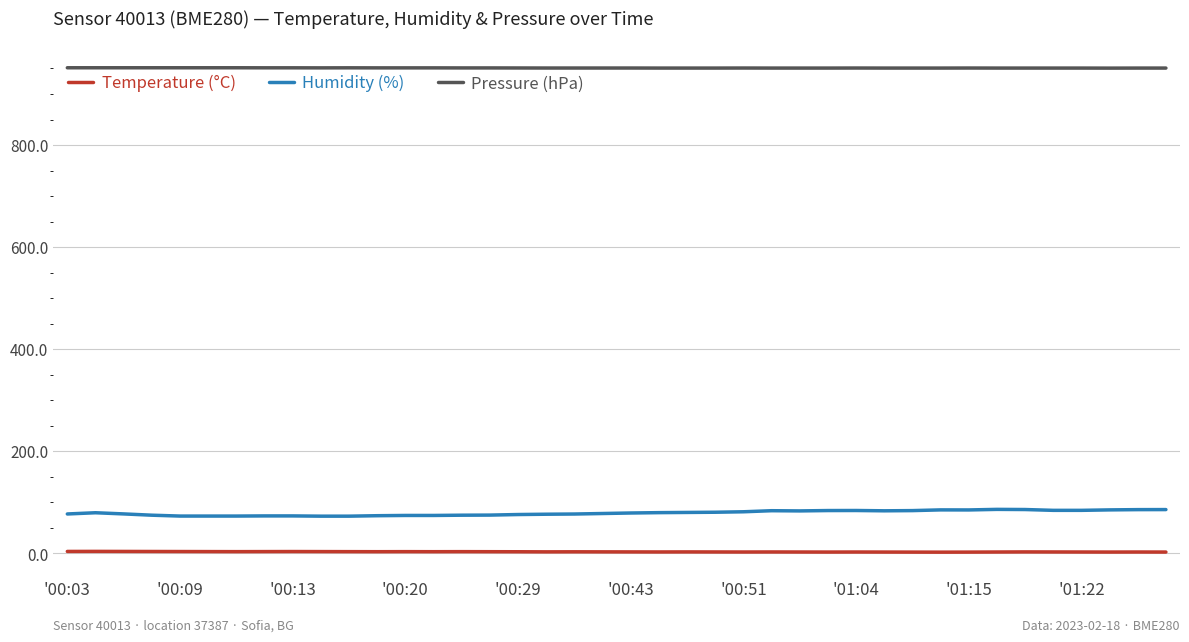

Which series has the largest range (max minus min)?

Humidity (%)